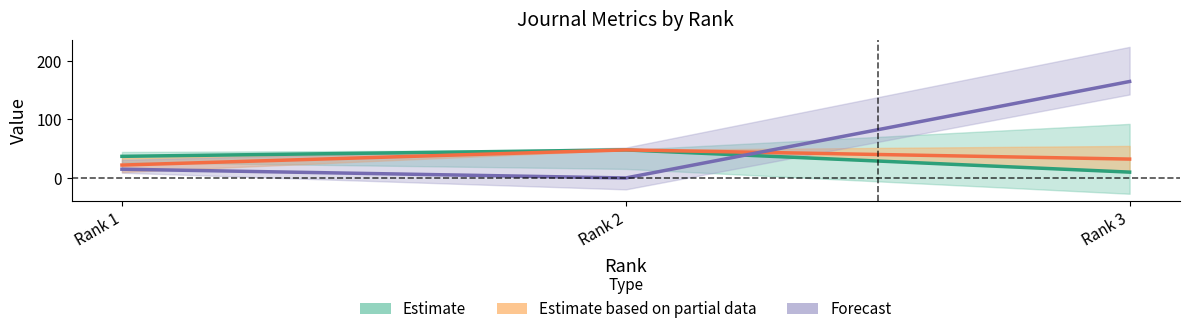

What is the difference between the Total Docs. (3years) values at Rank 1 and Rank 2?

15.0